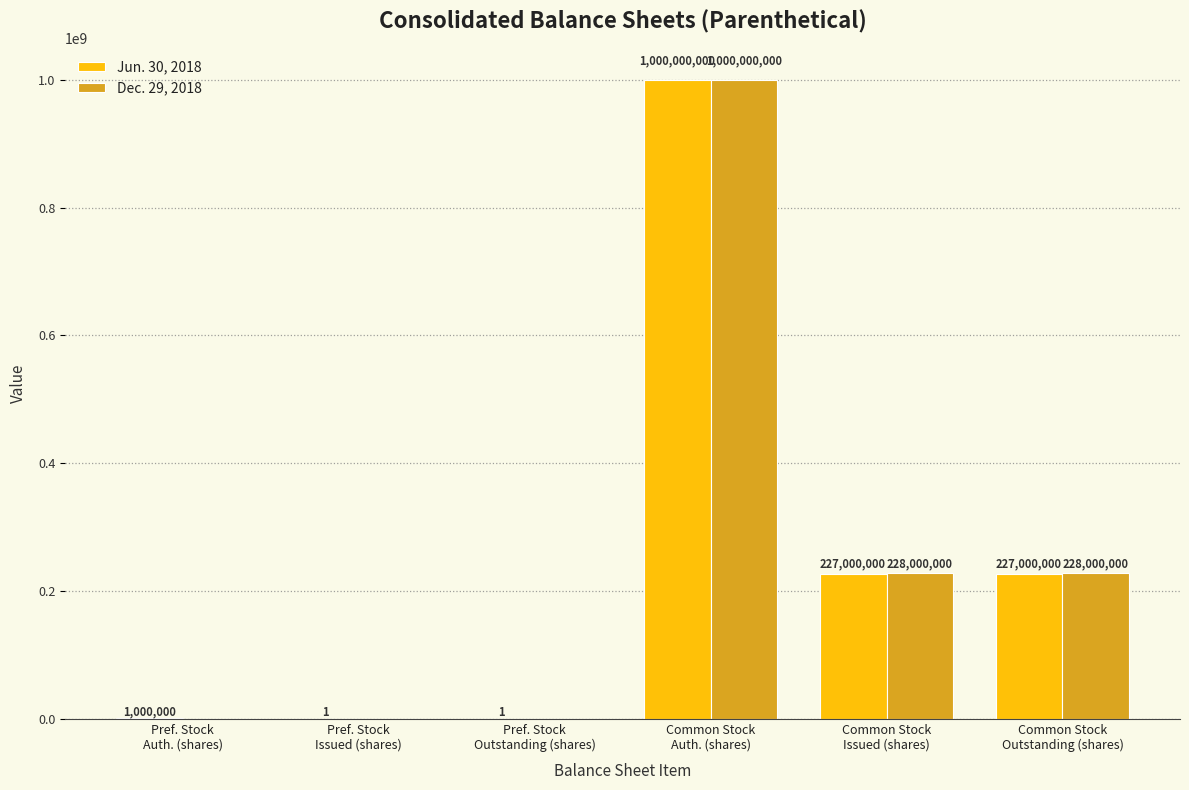

Which series has the largest range (max minus min)?

Dec. 29, 2018